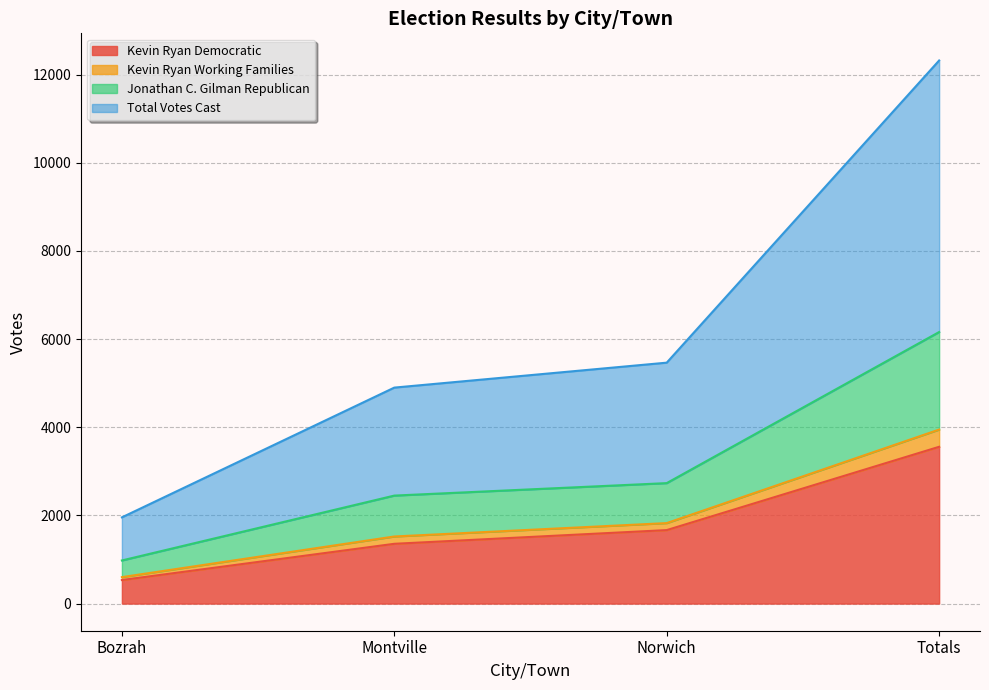

What is the difference between the highest and lowest values at Totals?

8765